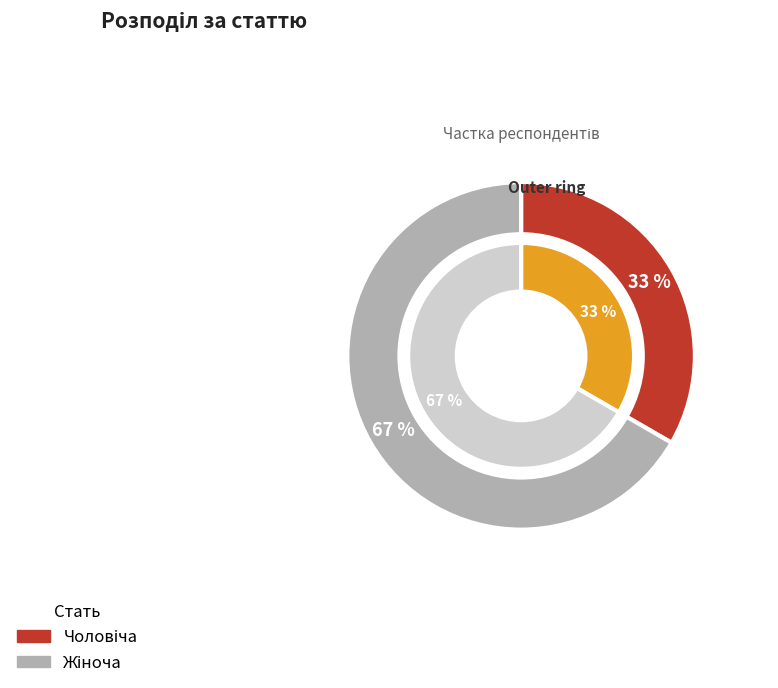

Rank the categories by value from lowest to highest.

Чоловіча, Жіноча